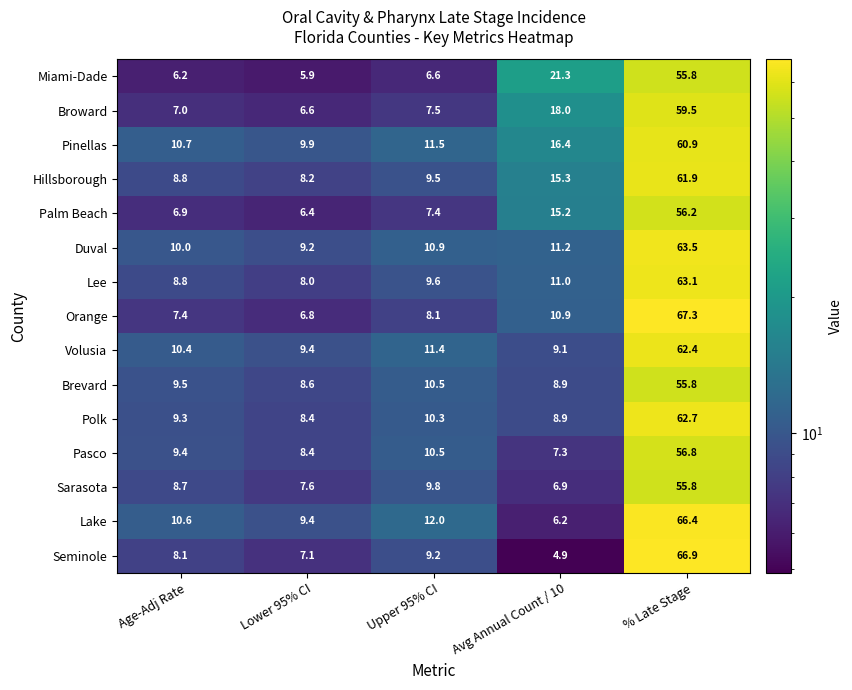

At which label does Polk first exceed 9?

Age-Adj Rate